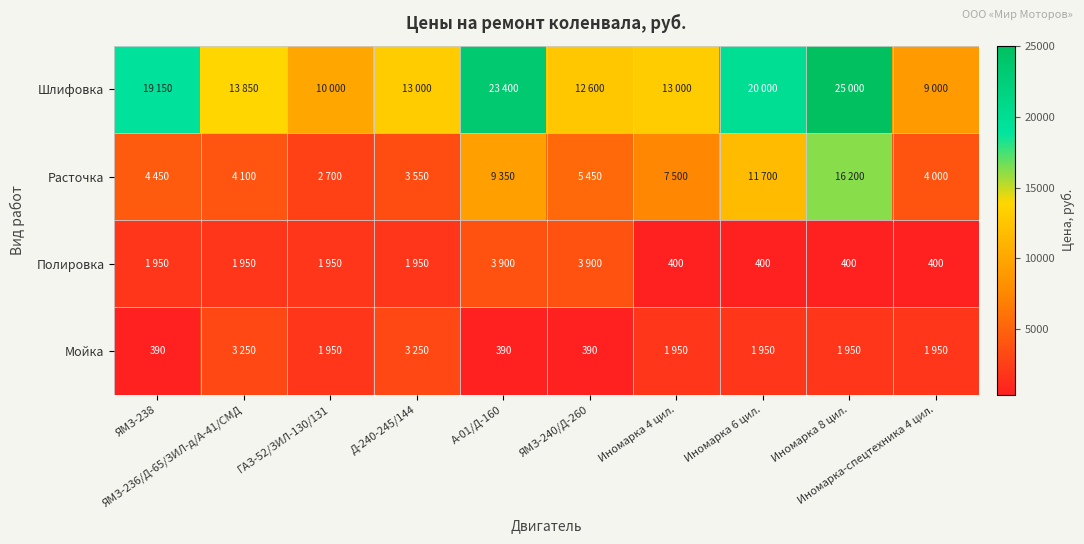

Rank the series by their maximum value, from lowest to highest.

Мойка, Полировка, Расточка, Шлифовка